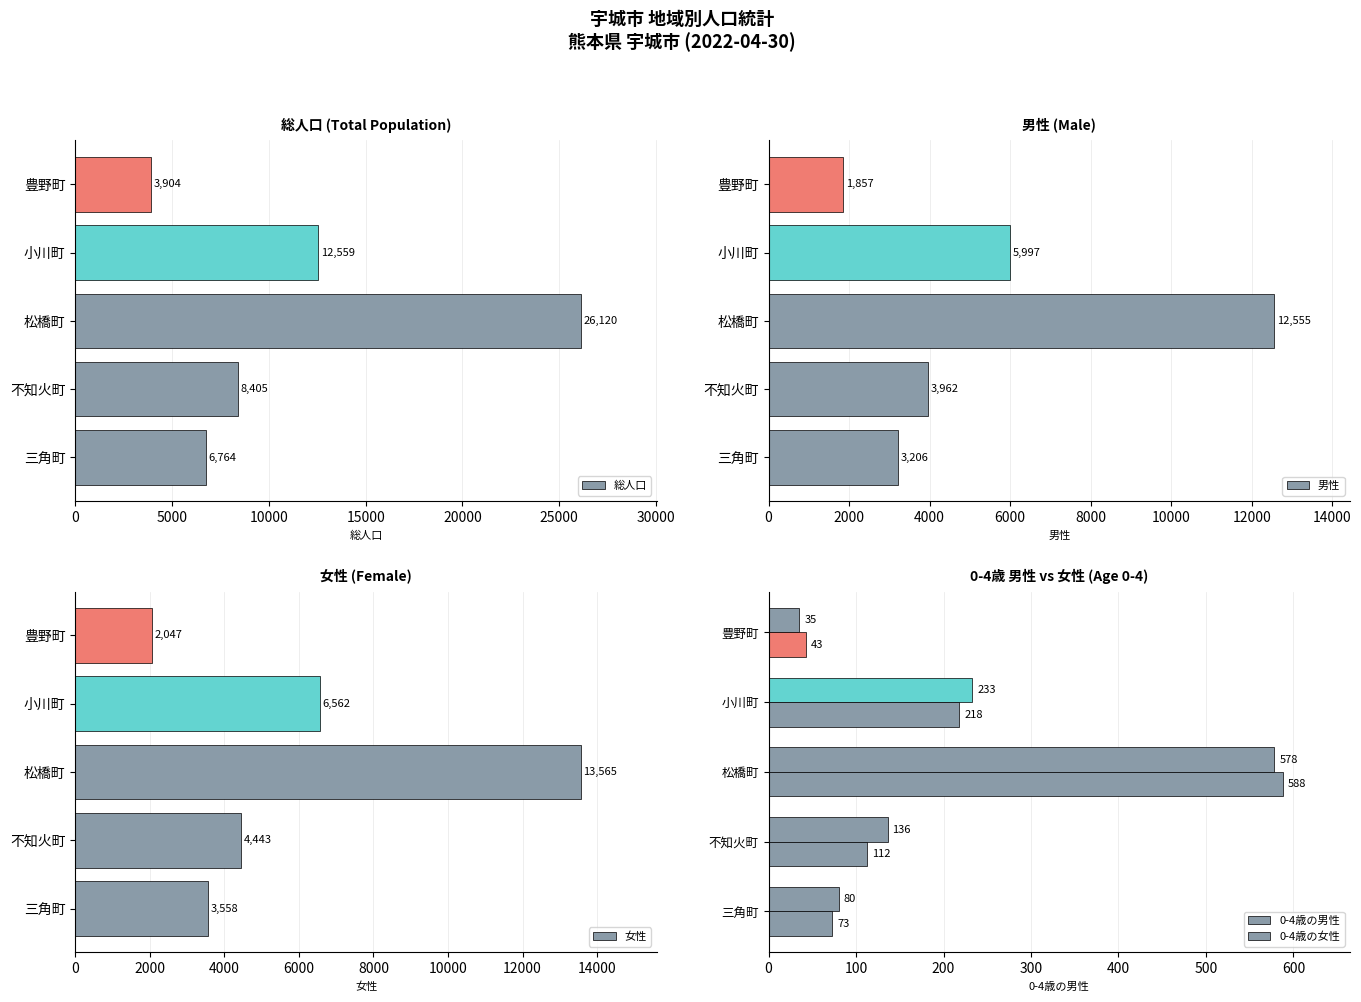

At how many categories does at least one series exceed 21868?

1